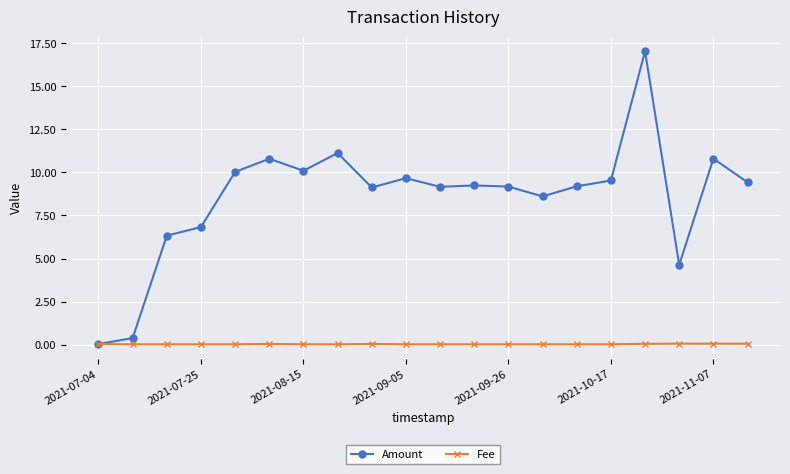

Which series has the largest range (max minus min)?

Amount